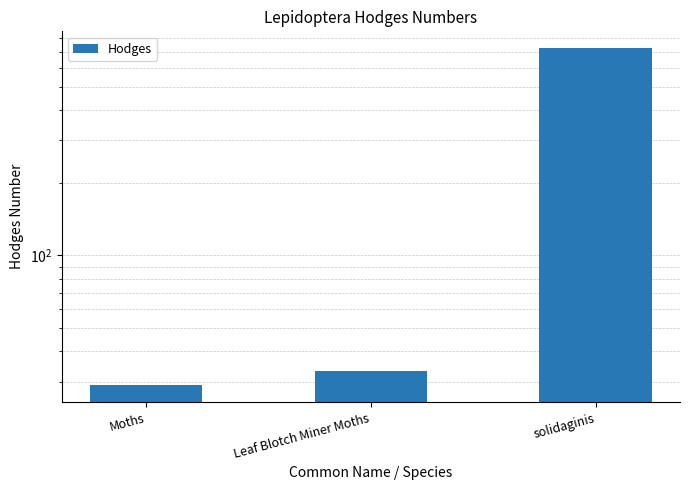

What is the change in value from Moths to Leaf Blotch Miner Moths?

+4.2